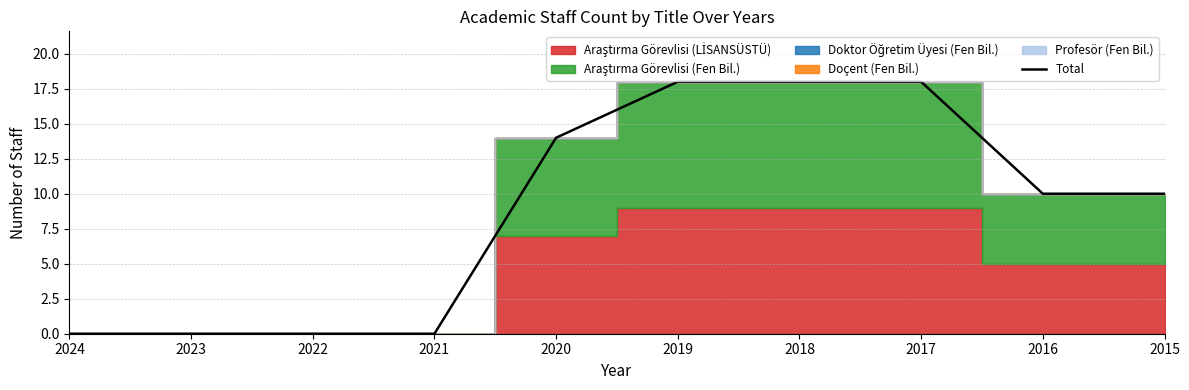

Reading left to right, what are all the values shown in this chart?

2024=0	2023=0	2022=0	2021=0	2020=14	2019=18	2018=18	2017=18	2016=10	2015=10